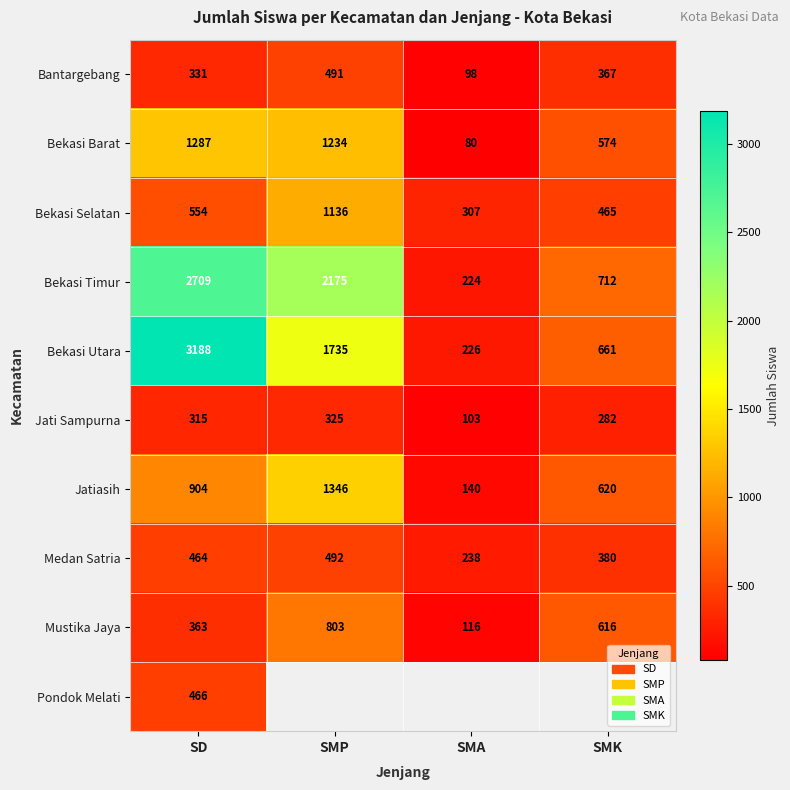

Which category has the lowest value across all series?

SMA